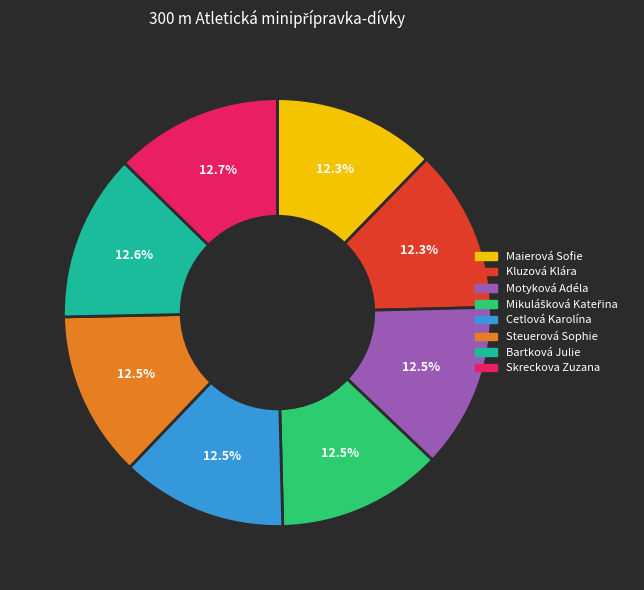

What percentage is the Maierová Sofie slice, to the nearest percent?

12%